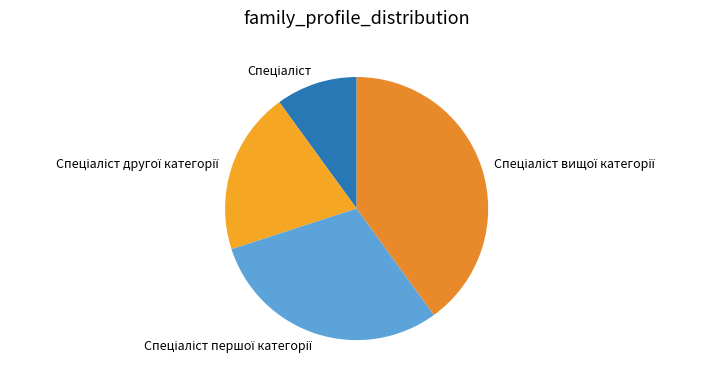

Is there a majority slice in this chart?

No